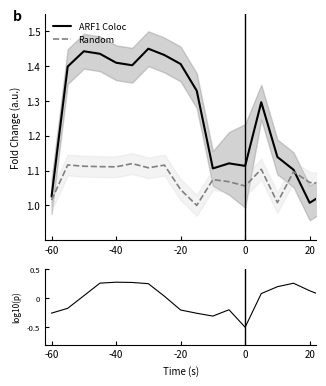

Which series changed the most between 0 and 16?

ARF1 Coloc